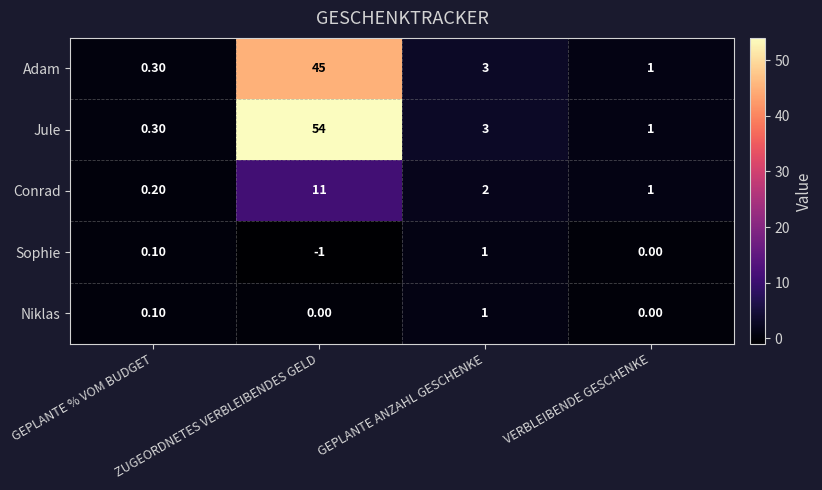

At which category is the sum across all series the highest?

ZUGEORDNETES VERBLEIBENDES GELD